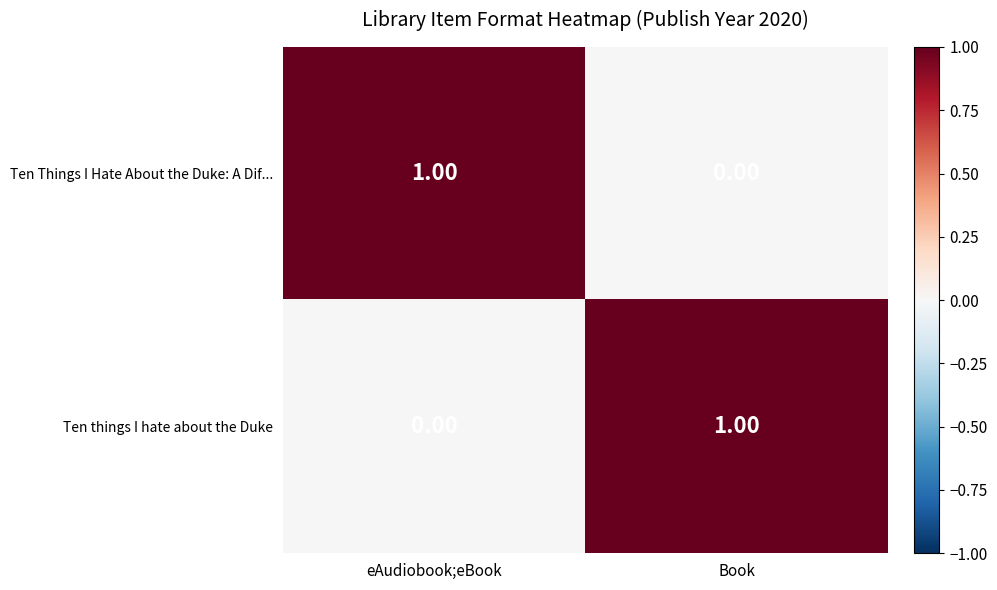

At which label does Ten things I hate about the Duke reach its peak?

Book